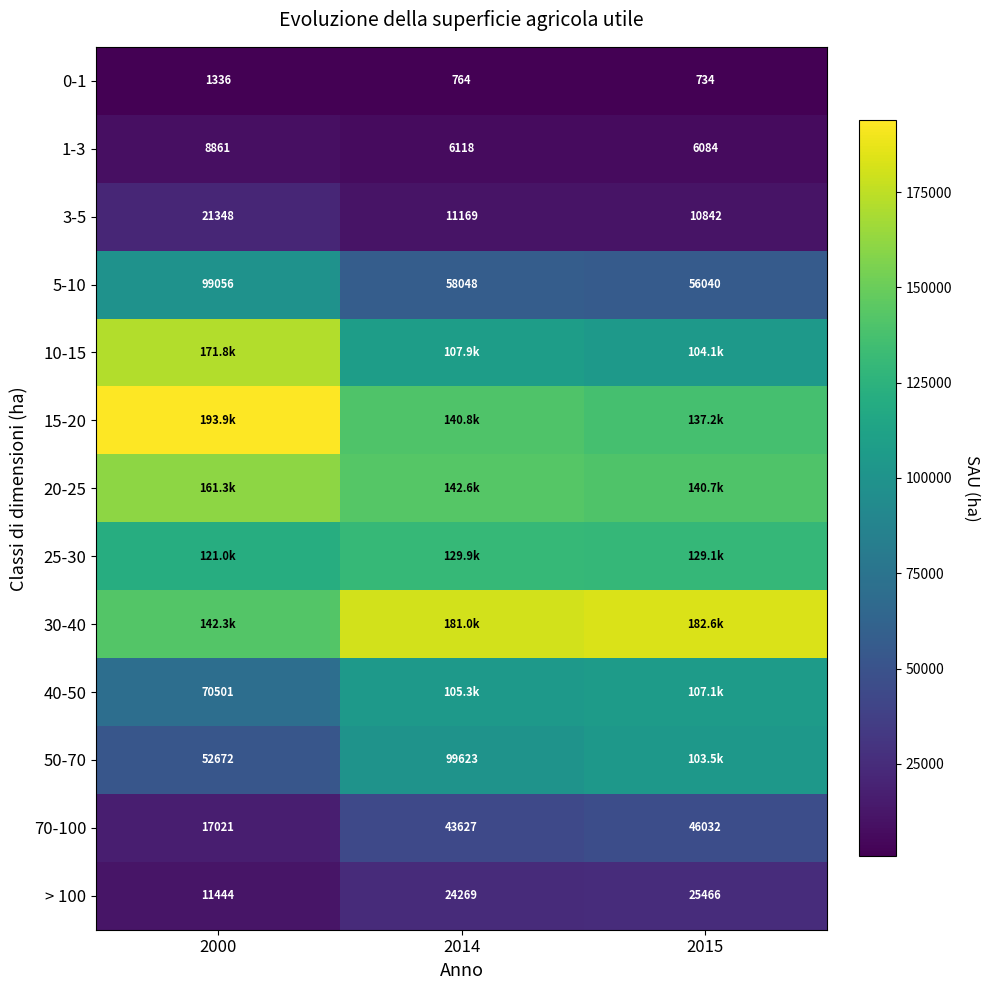

What is the total value across all series at 2000?

1072491.7